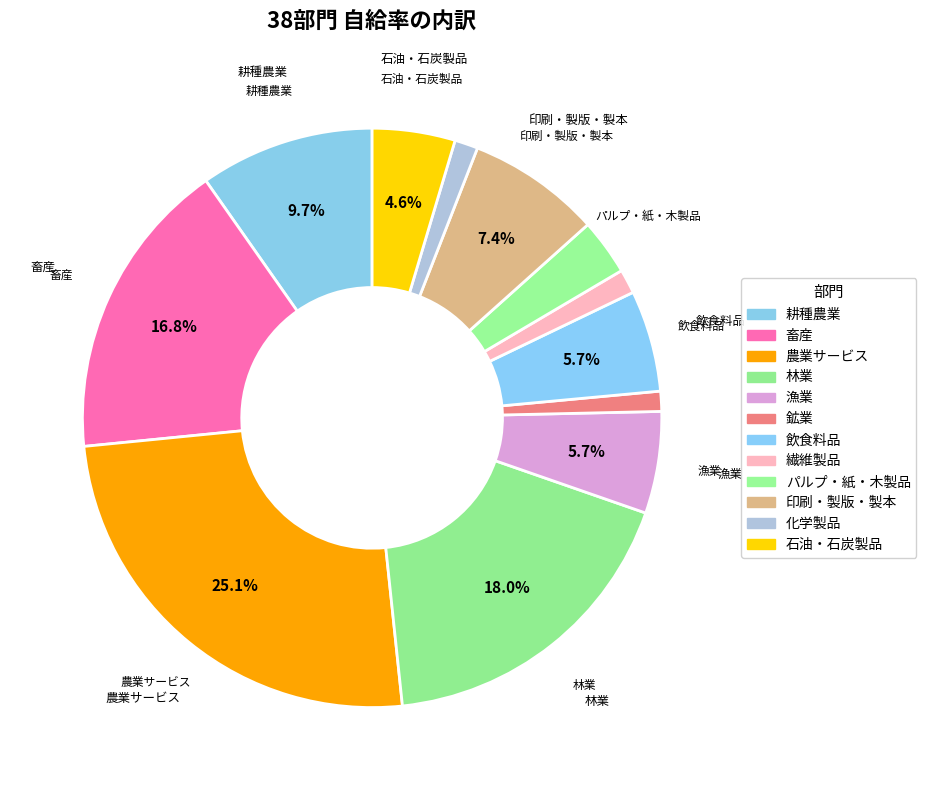

To the nearest percent, what percentage of the pie is 石油・石炭製品?

5%